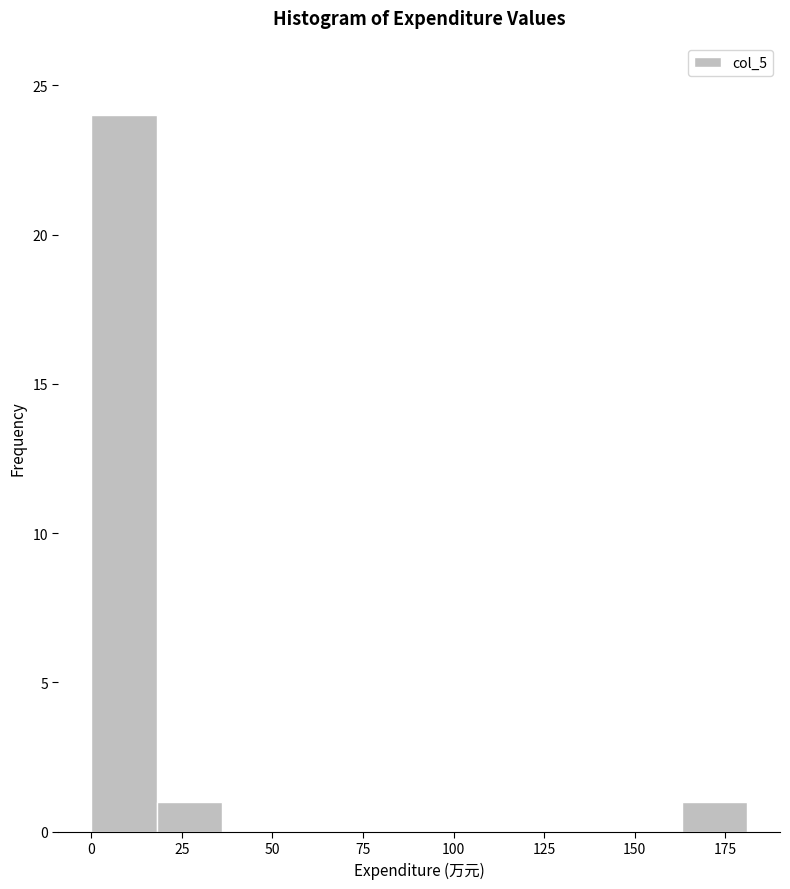

Read against the x-axis, roughly where is the centre of the tallest bar?

10